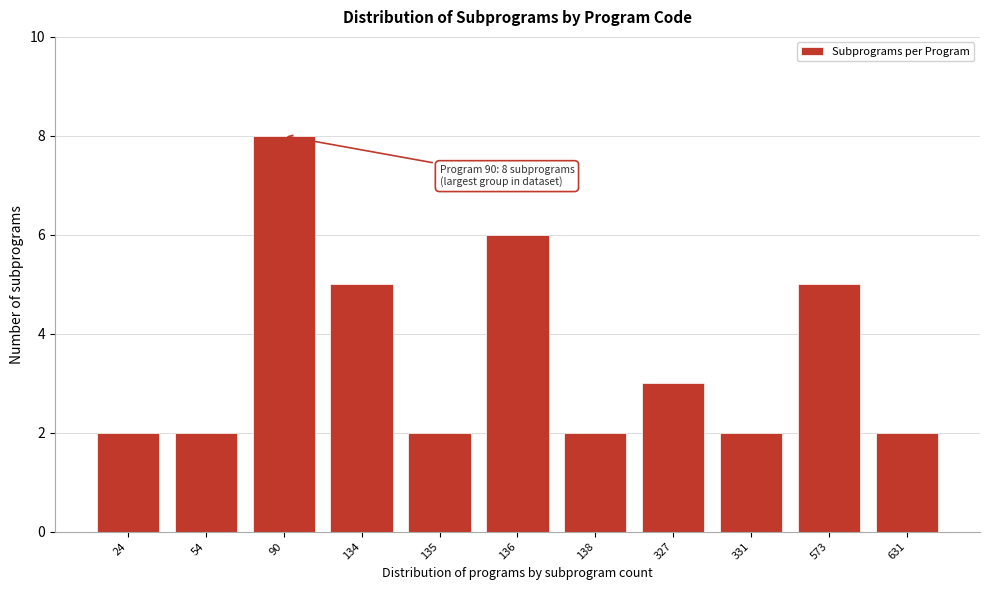

Reading left to right, list all the values displayed in this chart.

24=2	54=2	90=8	134=5	135=2	136=6	138=2	327=3	331=2	573=5	631=2